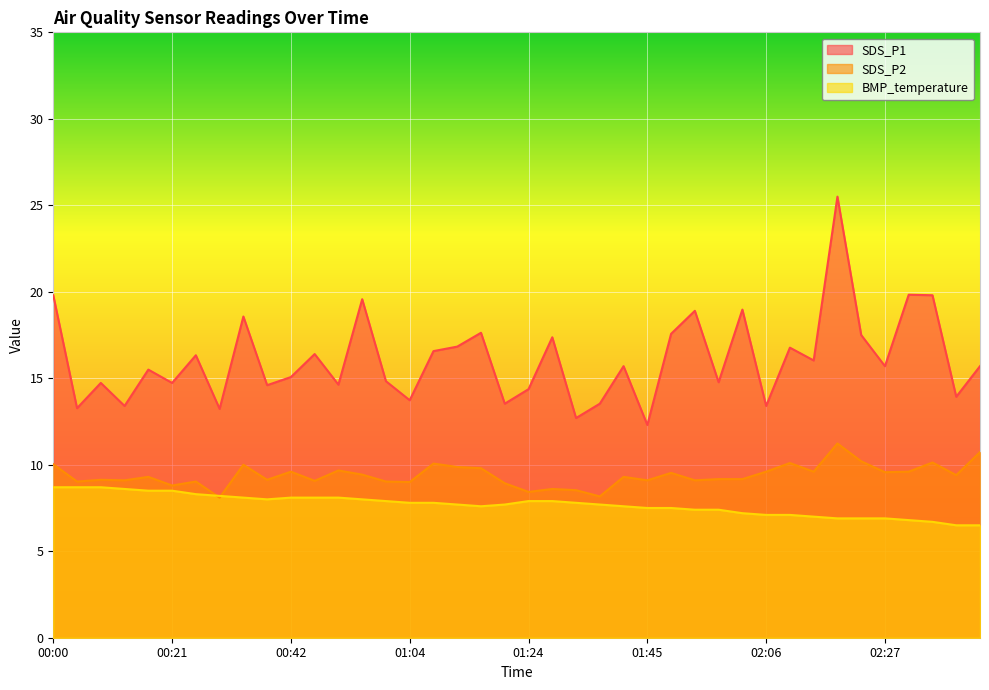

True or false: SDS_P1 and BMP_temperature cross at least once.

False